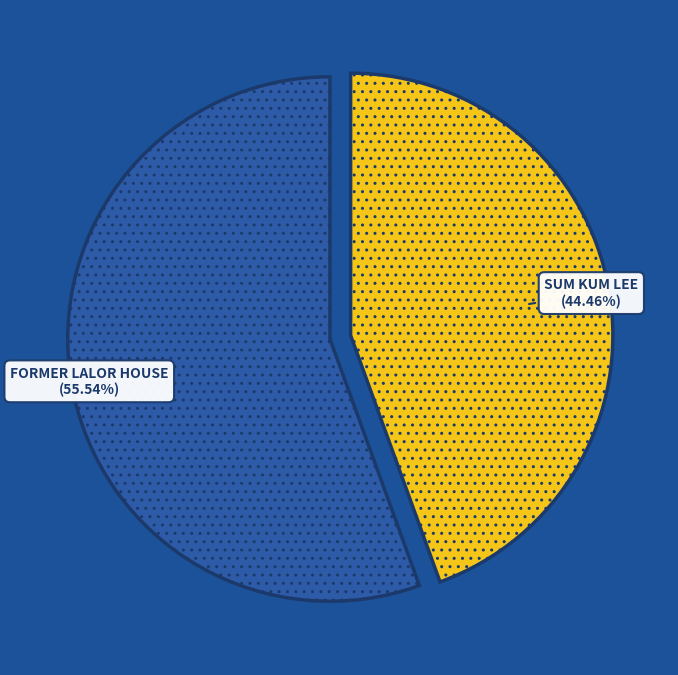

How many slices are in this pie chart?

2